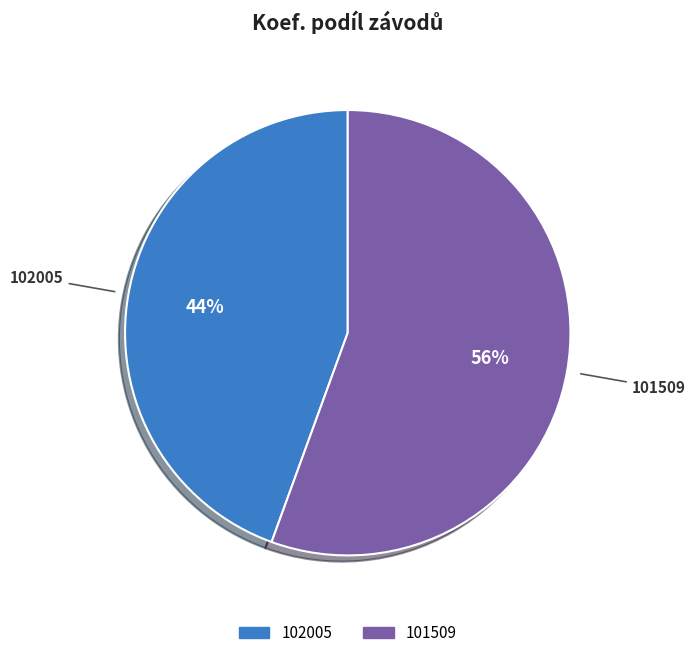

Does any single category account for the majority?

Yes